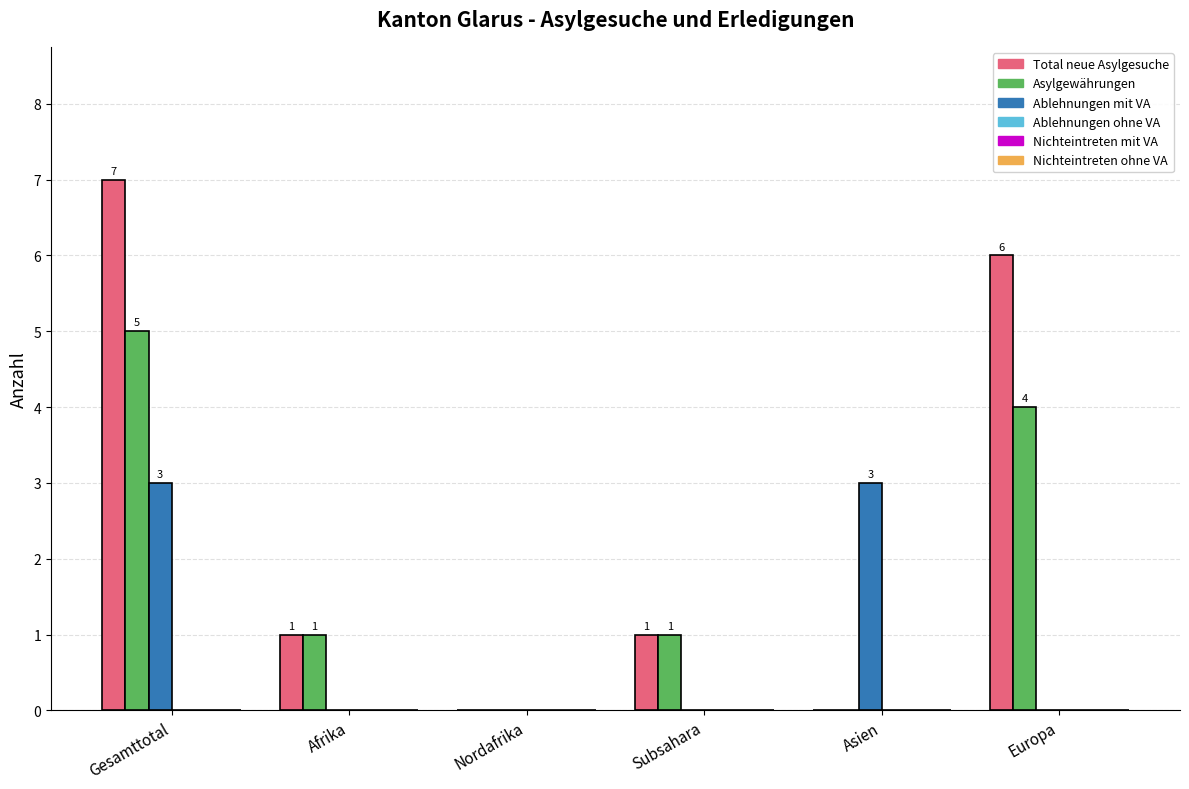

At which label does Asylgewährungen first exceed 1?

Gesamttotal